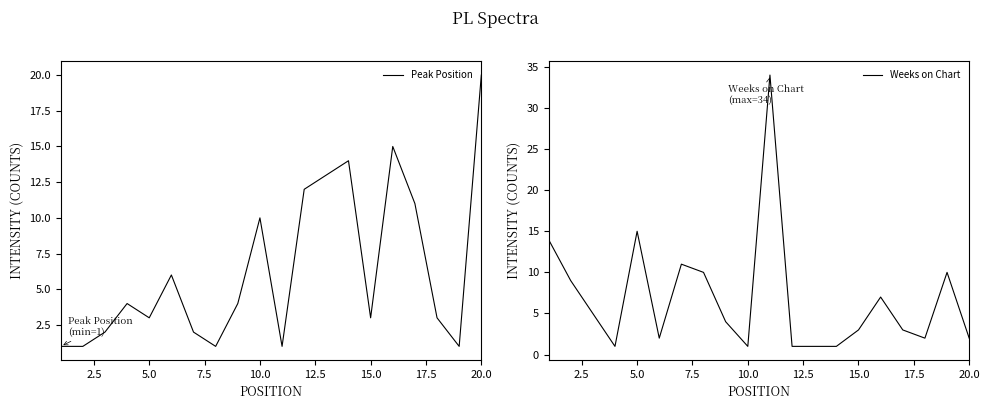

Reading left to right, list all the values displayed in this chart.

Peak Position: 1	1	2	4	3	6	2	1	4	10	1	12	13	14	3	15	11	3	1	20
Weeks on Chart: 14	9	5	1	15	2	11	10	4	1	34	1	1	1	3	7	3	2	10	2